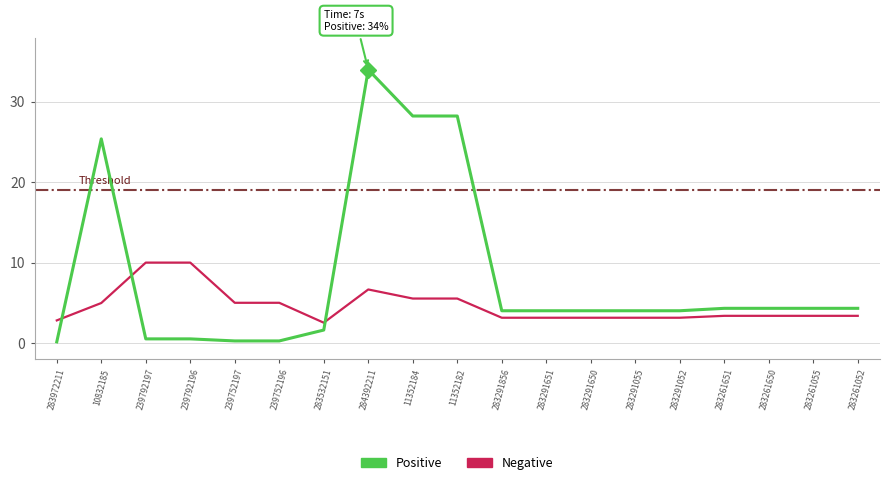

The Positive series shows 6.6 at 283291055. True or false?

False